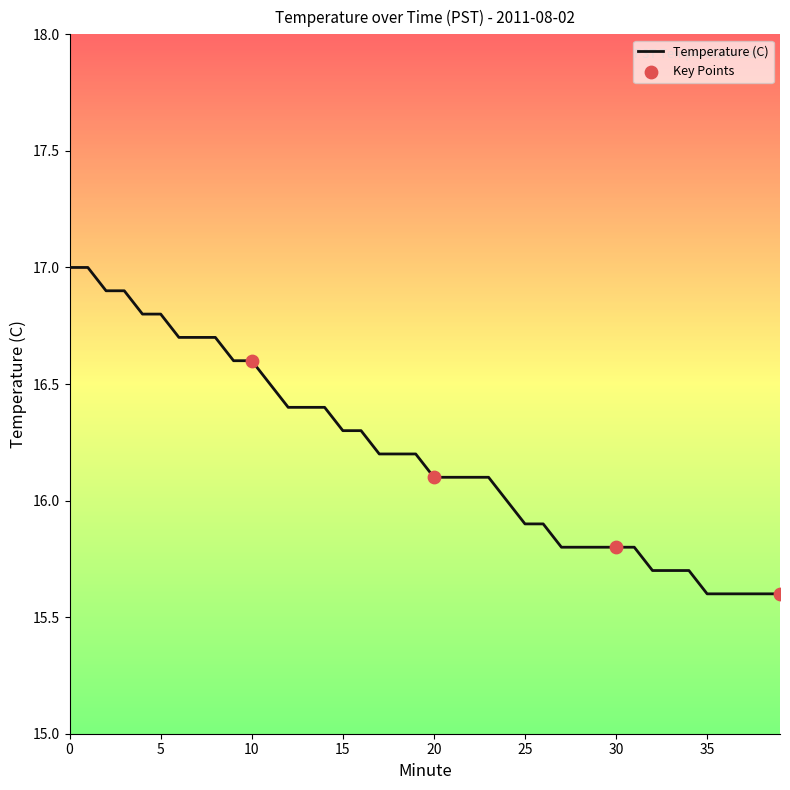

What is the difference between the maximum and minimum values?

1.4